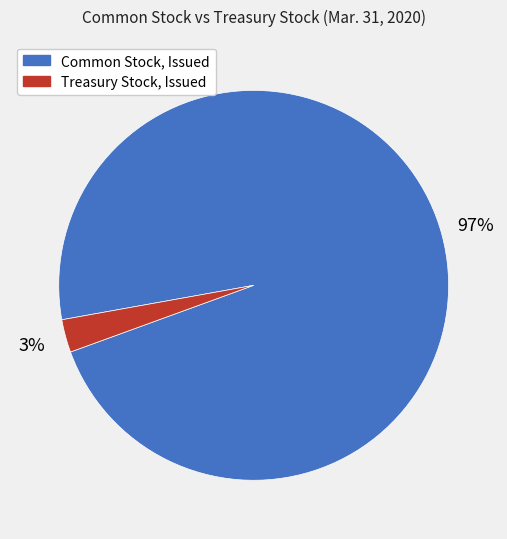

The Treasury Stock, Issued slice represents 3% of the pie. True or false?

True